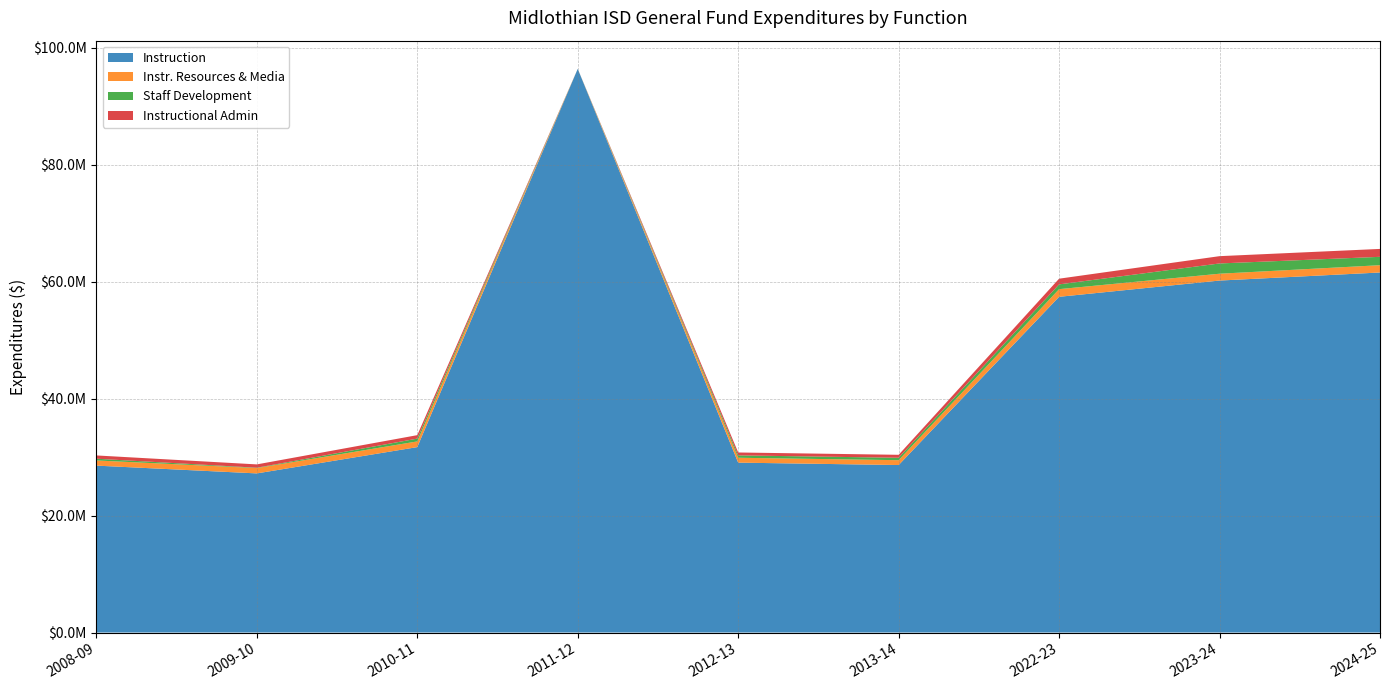

Reading left to right, extract all data points from this chart.

Instruction: 2008-09=28549457.9	2009-10=27219049.9	2010-11=31715273.0	2011-12=96415628.0	2012-13=29060172.7	2013-14=28650254.0	2022-23=57424951.0	2023-24=60204123.0	2024-25=61582954.0
Instr. Resources & Media: 2008-09=884023.2	2009-10=913443.5	2010-11=973144.8	2011-12=0.0	2012-13=834322.9	2013-14=828093.4	2022-23=1309382.0	2023-24=1169849.0	2024-25=1248700.0
Staff Development: 2008-09=297707.8	2009-10=58957.3	2010-11=481545.4	2011-12=0.0	2012-13=405835.2	2013-14=412587.9	2022-23=816180.1	2023-24=1755882.0	2024-25=1431216.0
Instructional Admin: 2008-09=559146.0	2009-10=566865.1	2010-11=590684.2	2011-12=0.0	2012-13=496841.4	2013-14=508130.7	2022-23=973301.1	2023-24=1247869.0	2024-25=1352464.0